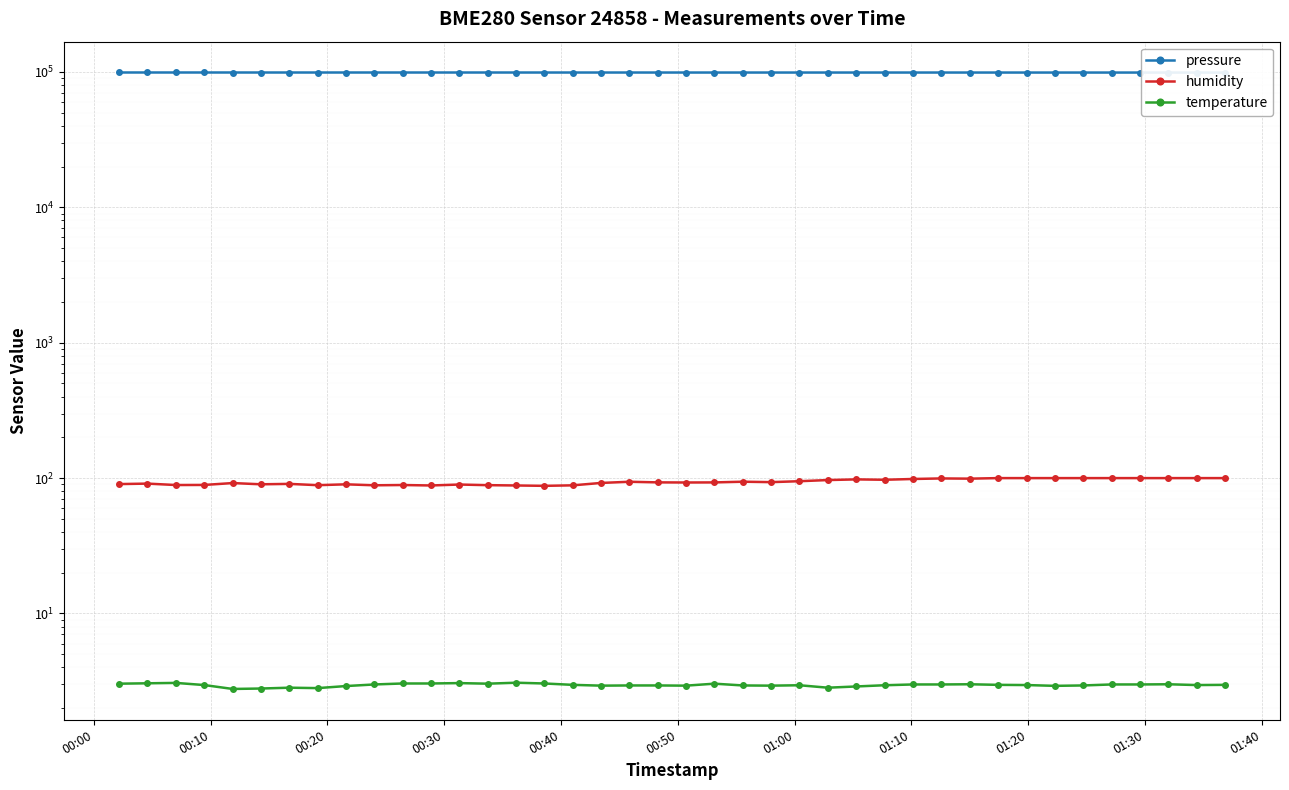

What are all the series names shown in the legend?

pressure, humidity, temperature